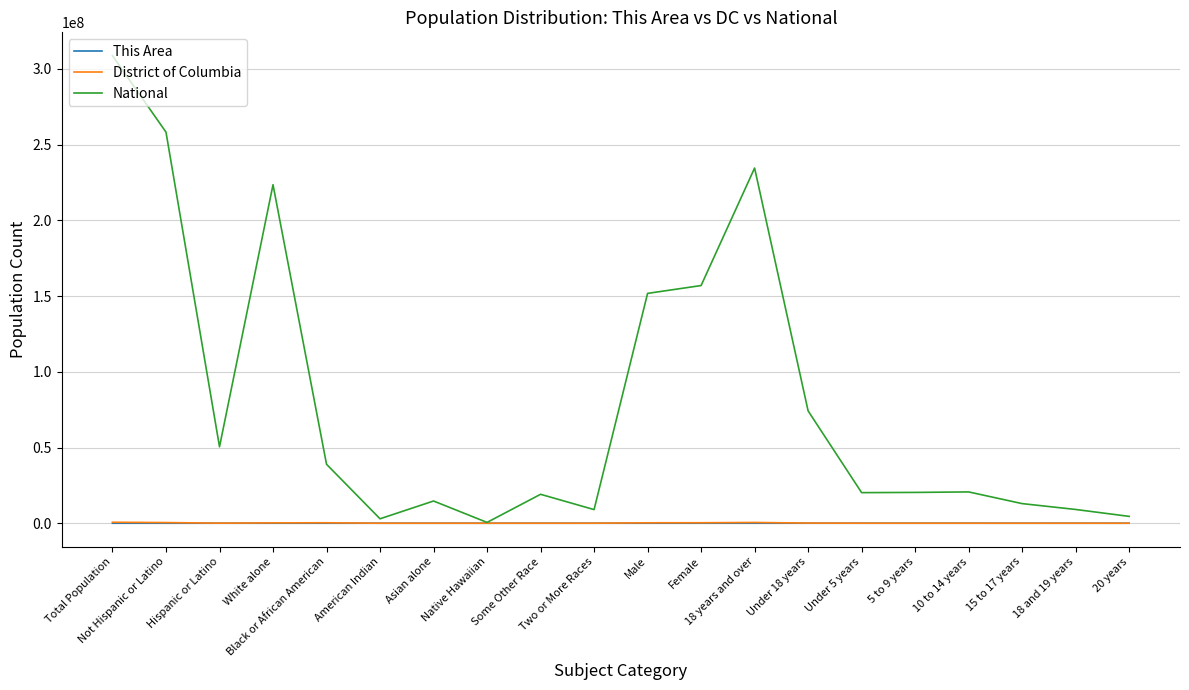

How many lines are shown in the chart?

3